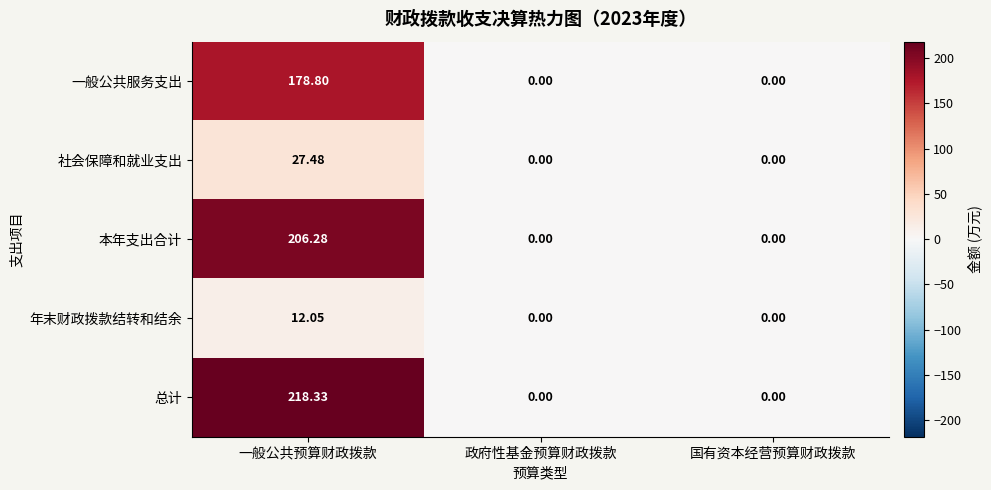

At which category is the sum across all series the highest?

一般公共预算财政拨款